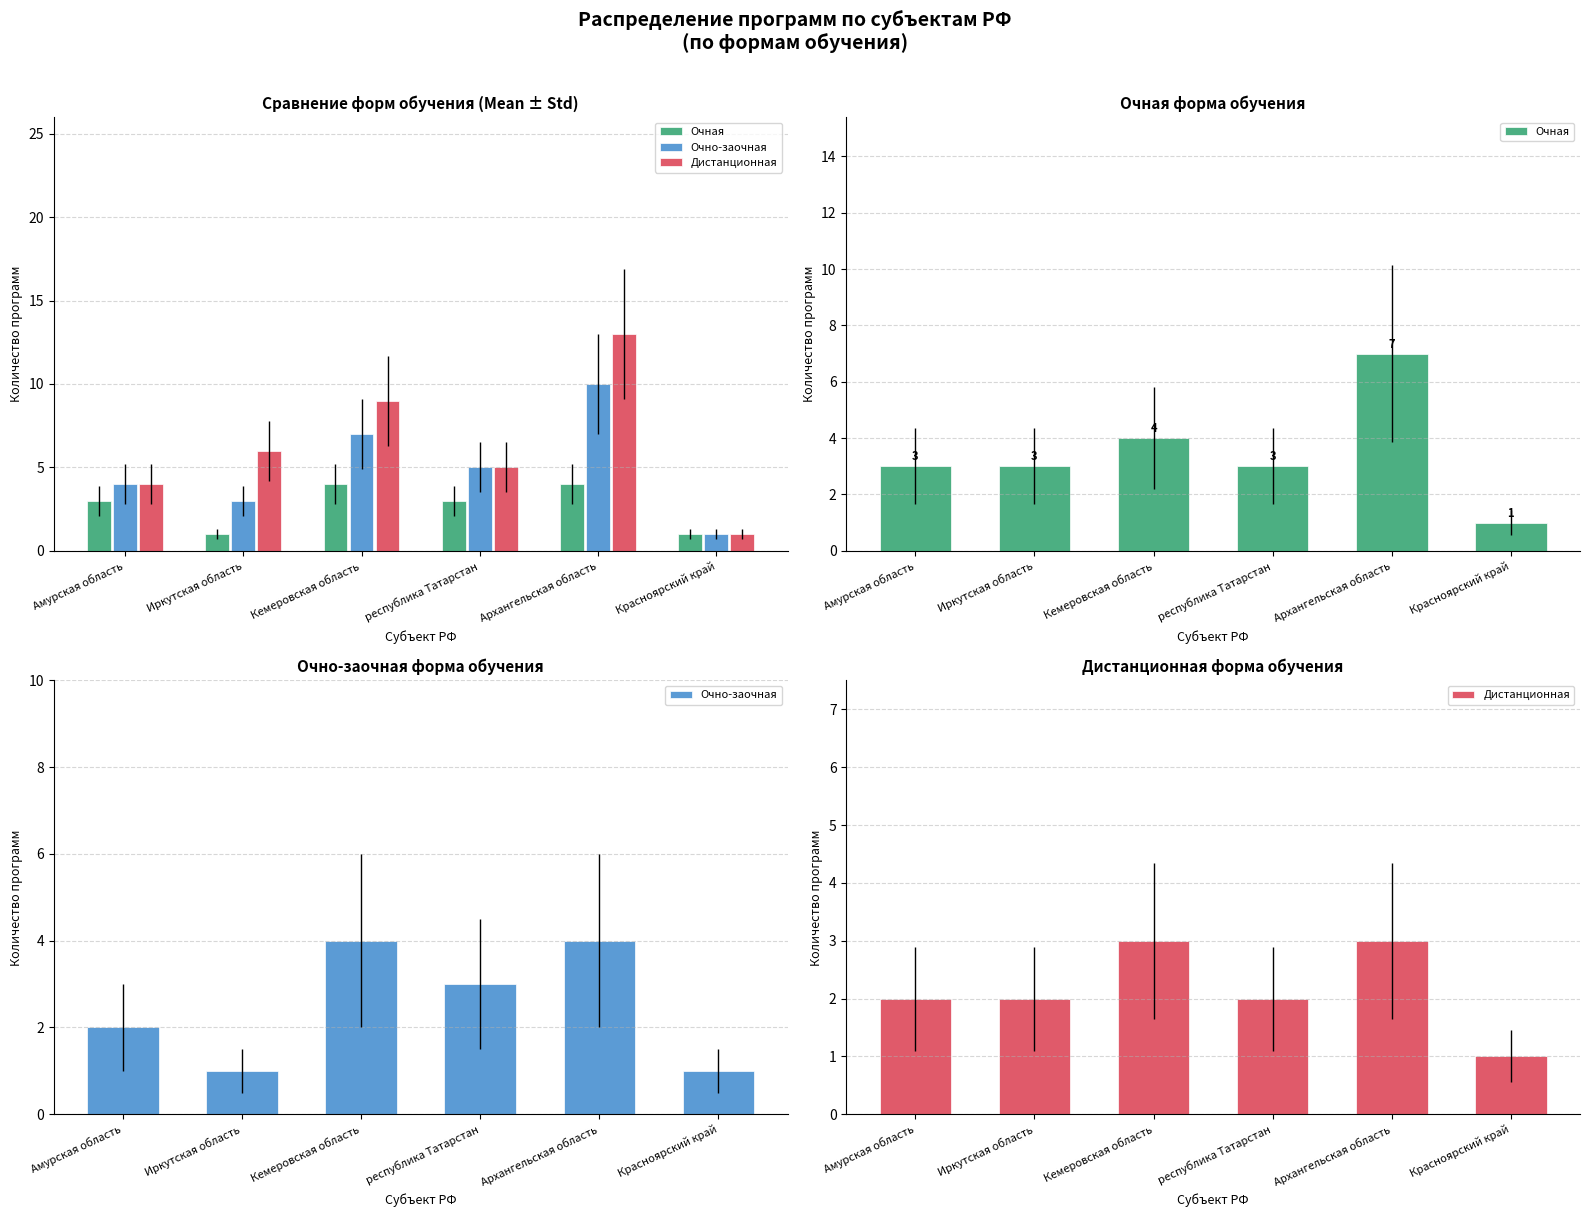

True or false: Дистанционная has a value of 3 at Иркутская область.

False